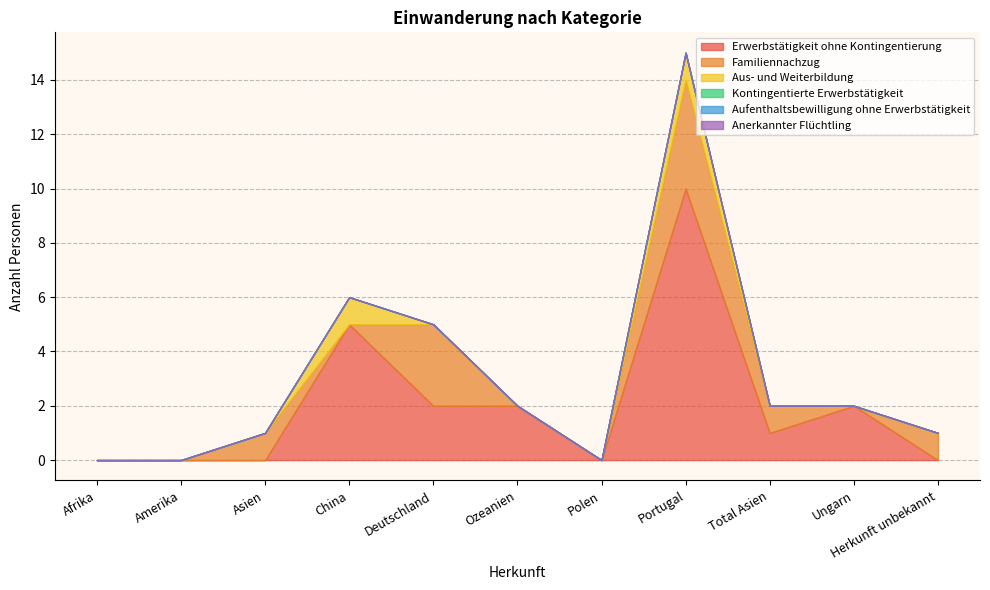

What is the difference between the maximum and minimum values in the Familiennachzug series?

4